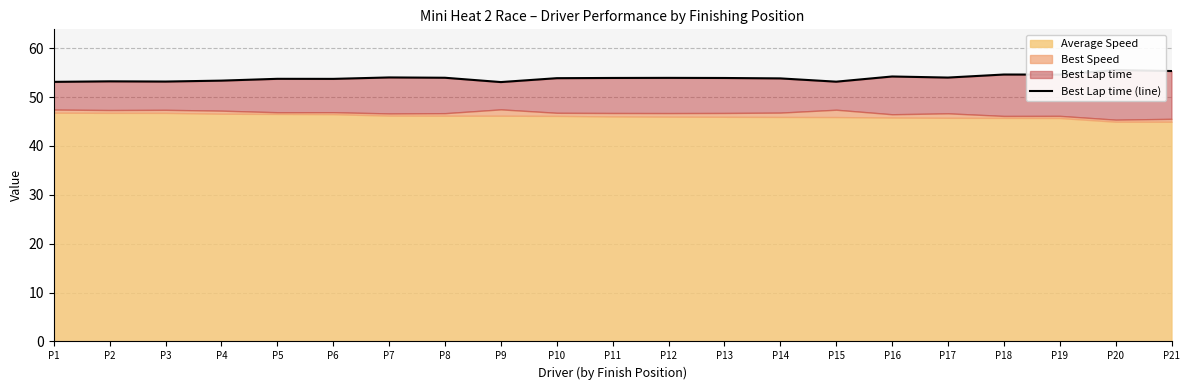

Where is the first local minimum?

P3